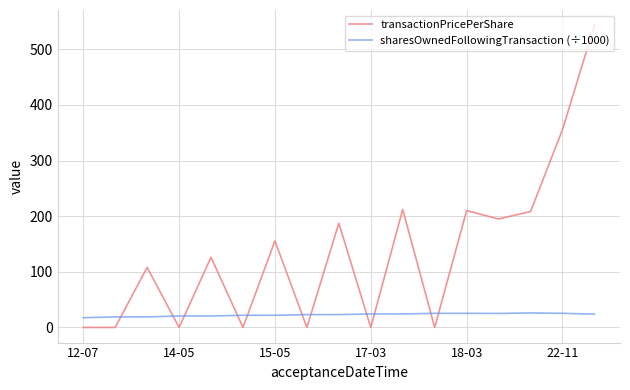

What is the maximum value for transactionPricePerShare?

543.5